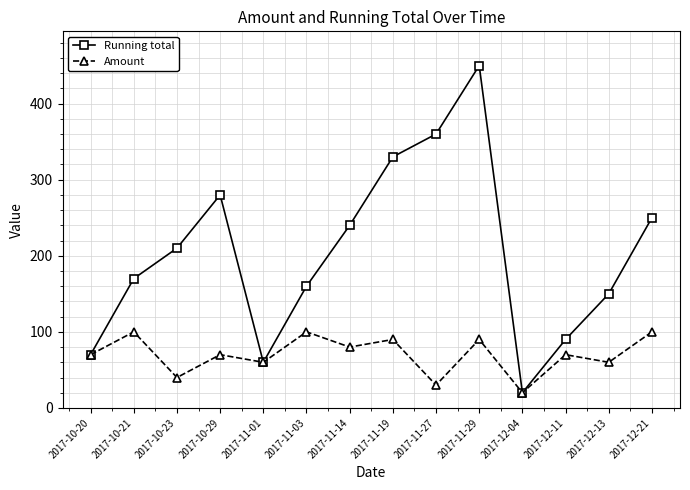

What is the difference between the Running total values at 2017-10-29 and 2017-12-13?

130